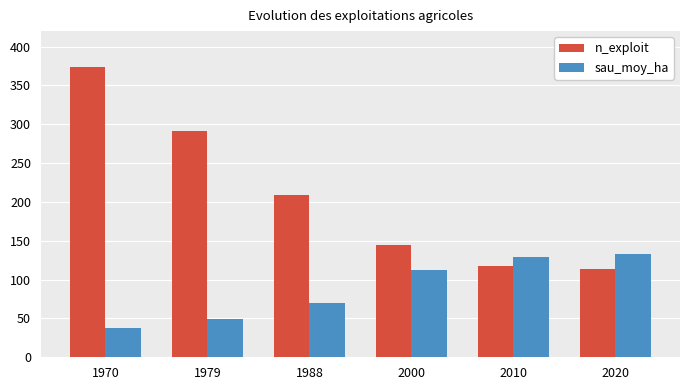

What is the smallest value displayed?

37.5